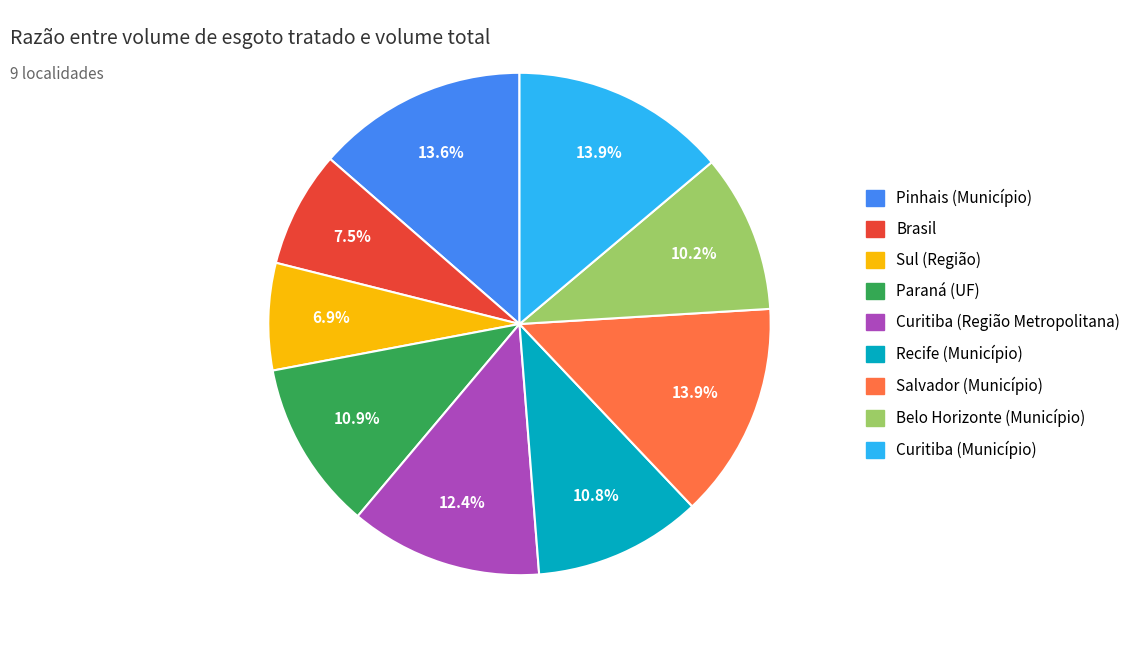

To the nearest percent, what portion does Curitiba (Município) represent?

14%